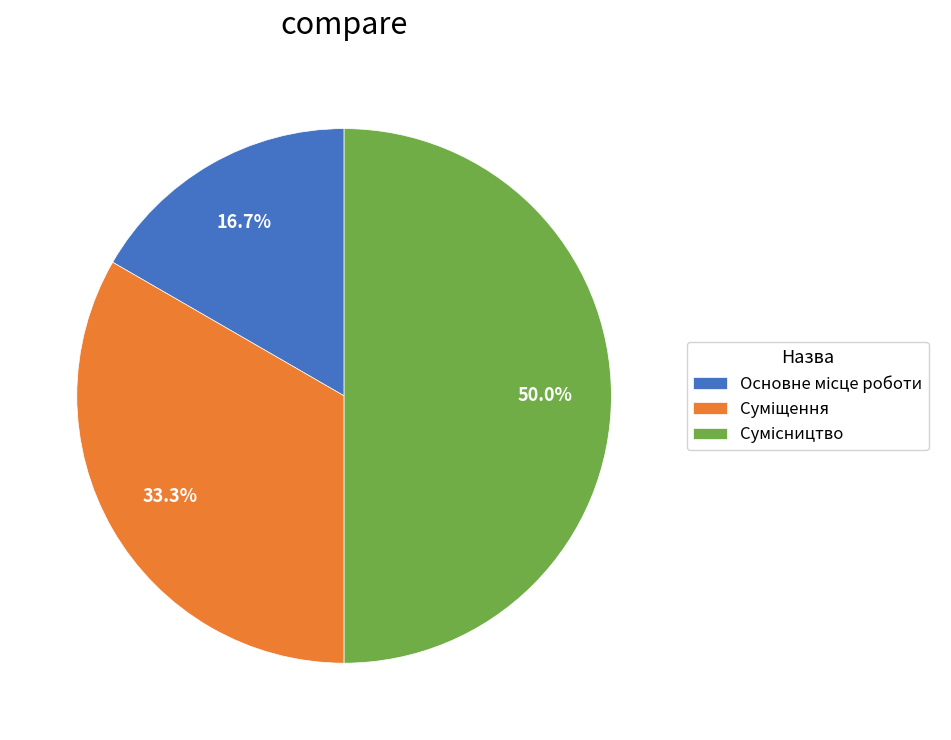

Count the number of slices in the pie.

3